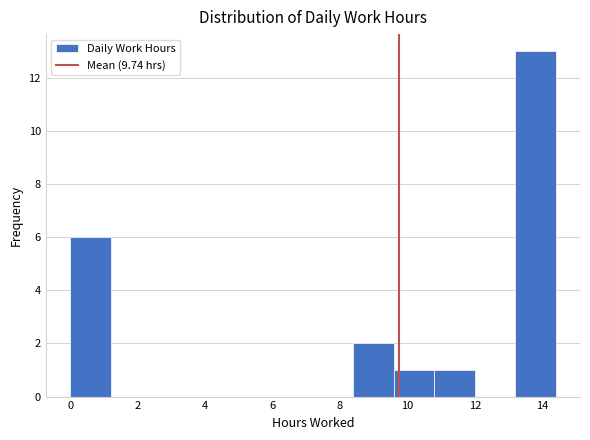

How tall is the bar that spans 13.2 to 14.4 on the x-axis? The values are not printed on the chart, so give them approximately, as read against the axis.

13